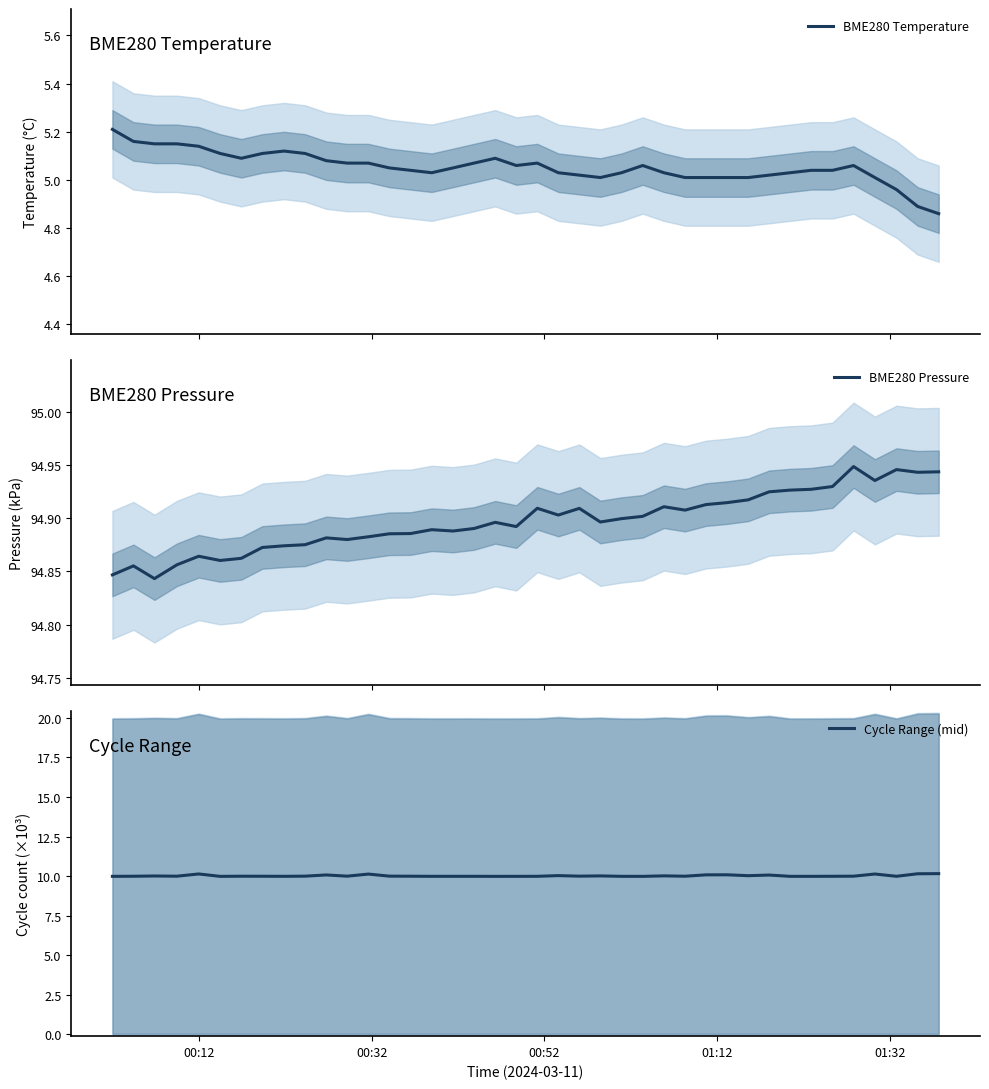

True or false: BME280 Temperature and BME280 Pressure cross at least once.

False